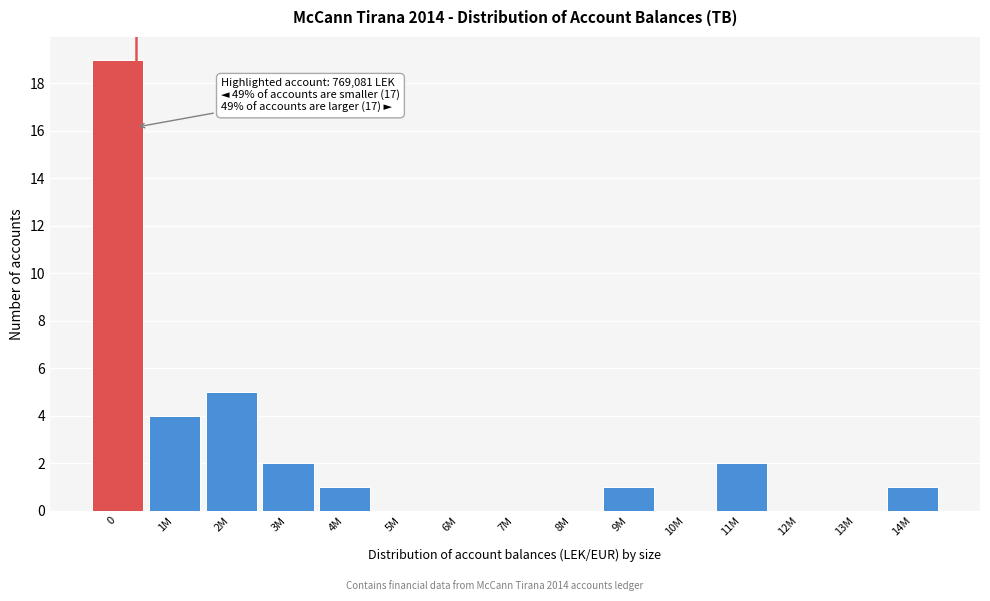

Reading left to right, what are all the values shown in this chart?

0=19	1M=4	2M=5	3M=2	4M=1	5M=0	6M=0	7M=0	8M=0	9M=1	10M=0	11M=2	12M=0	13M=0	14M=1